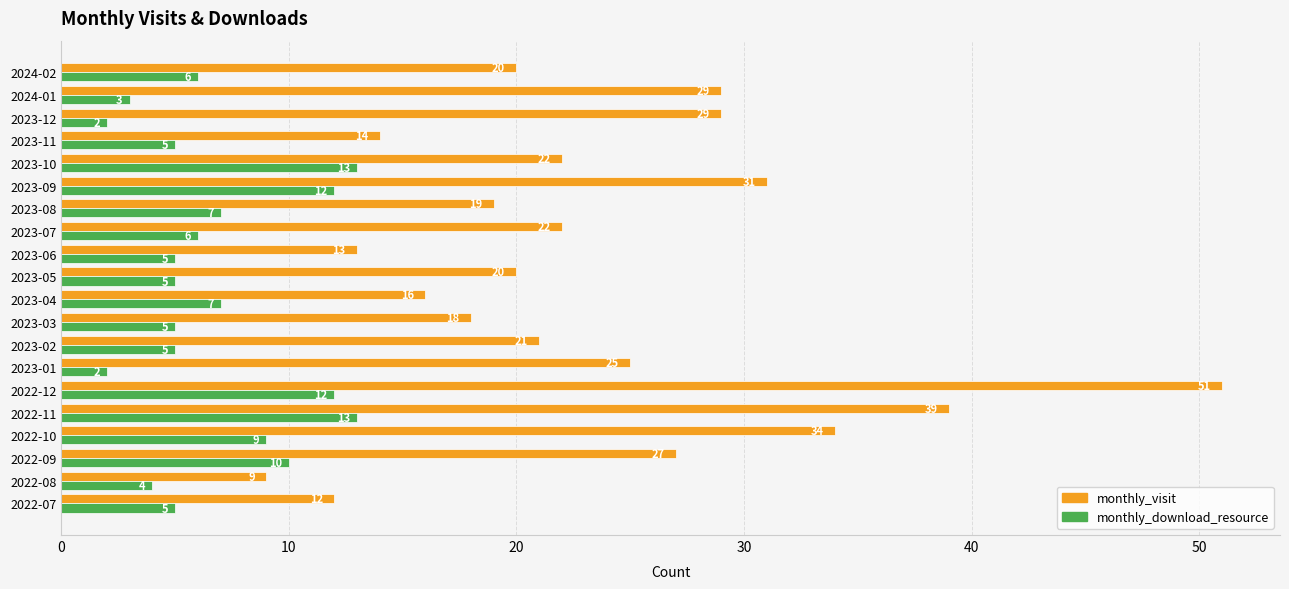

What is the highest value of the monthly_visit series?

51